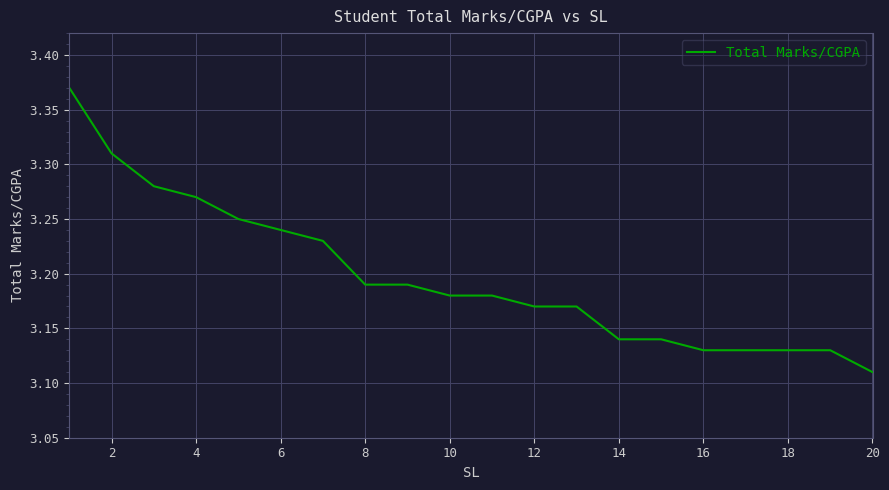

How many lines are shown in the chart?

1